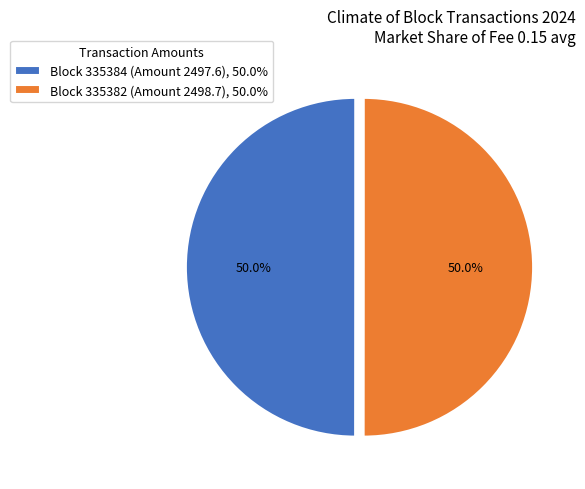

What percentage do Block 335384 (Amount 2497.6), 50.0% and Block 335382 (Amount 2498.7), 50.0% together represent?

100.0%